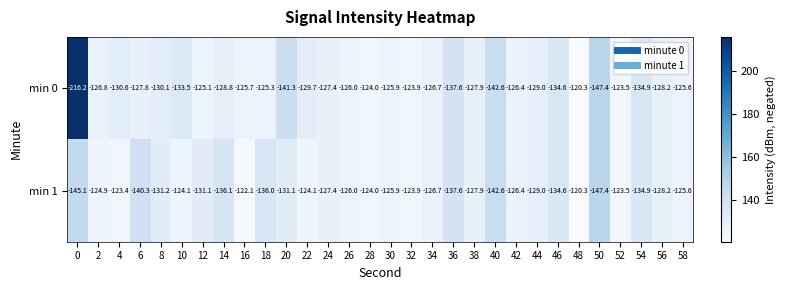

Which series has the widest spread of values?

min 0